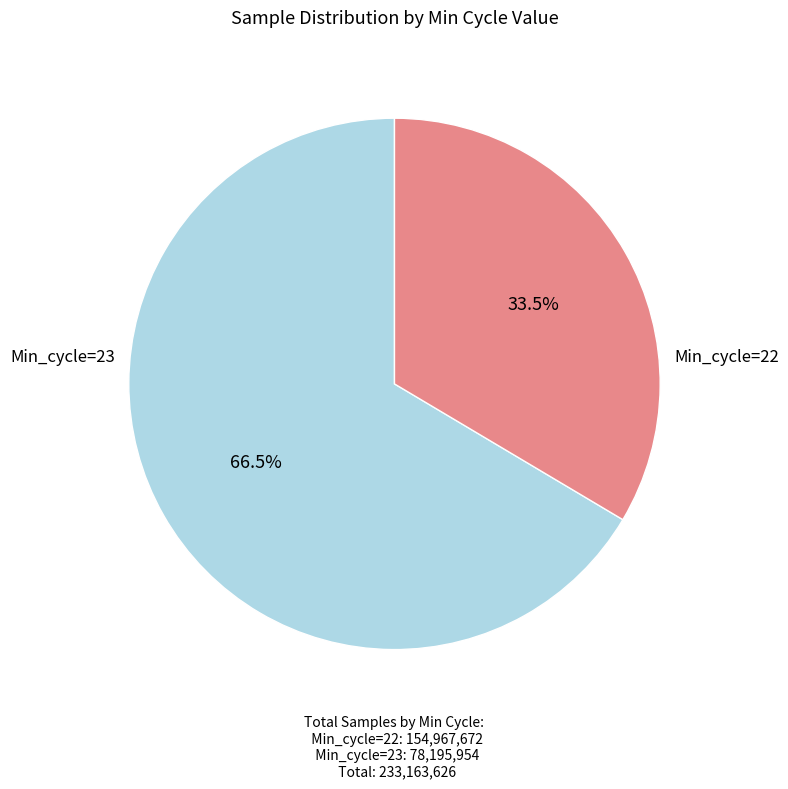

Does any single category account for the majority?

Yes